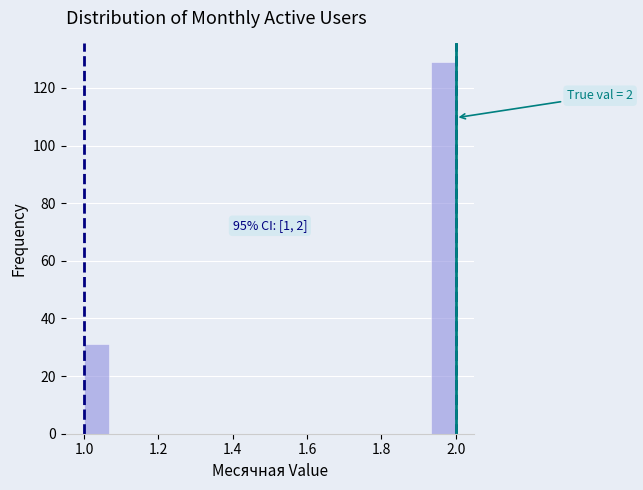

Read against the x-axis, roughly where is the centre of the tallest bar?

1.96